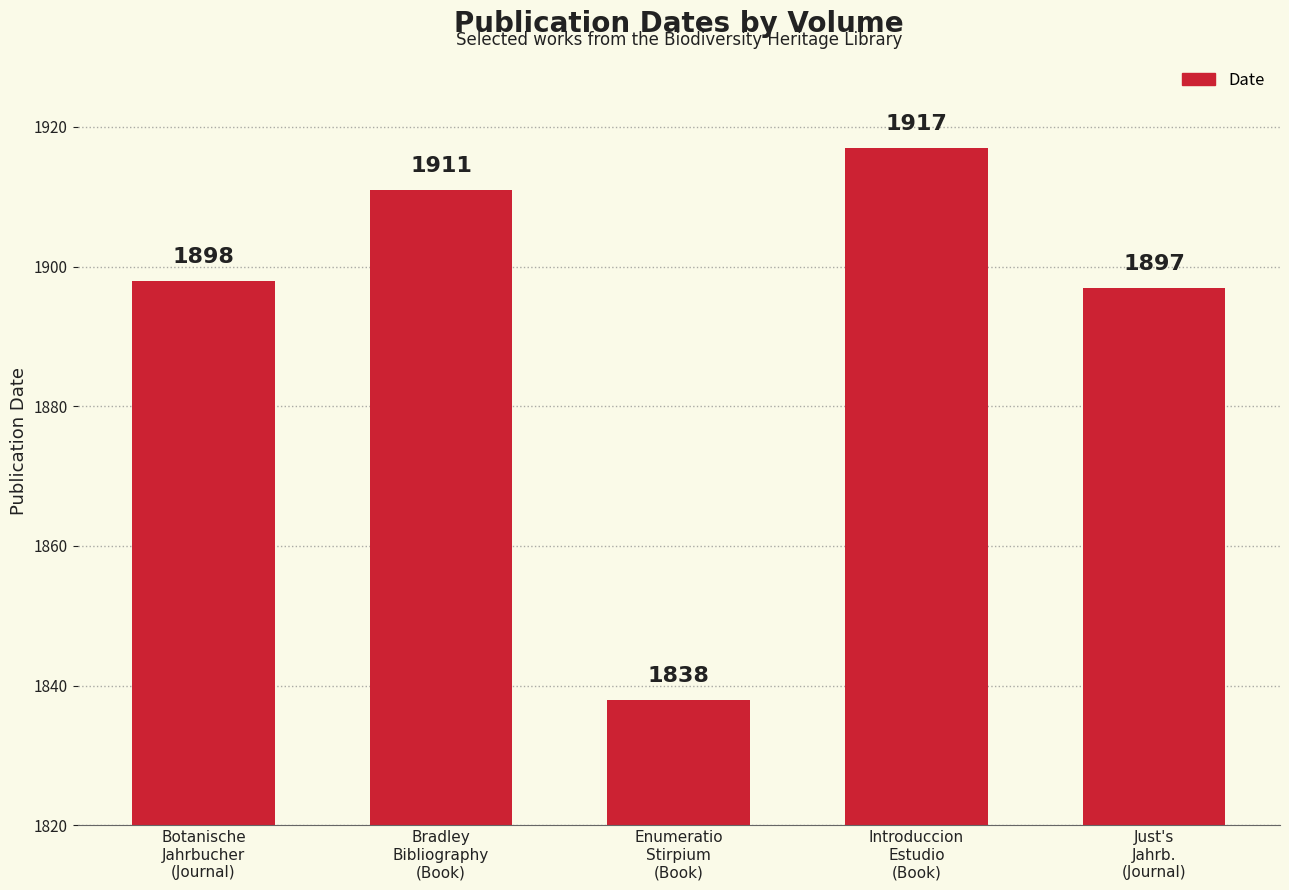

Are the bars horizontal?

No